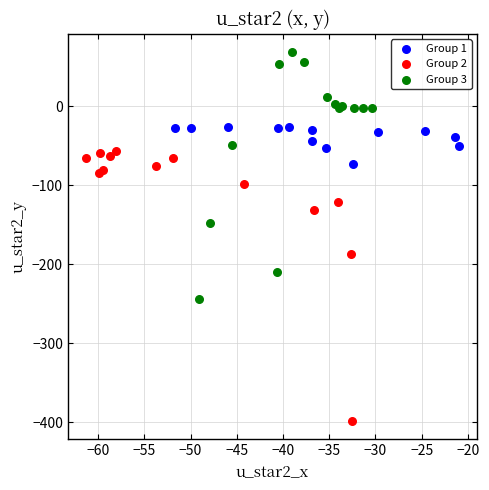

Which series has the largest Y range (max minus min)?

Group 2